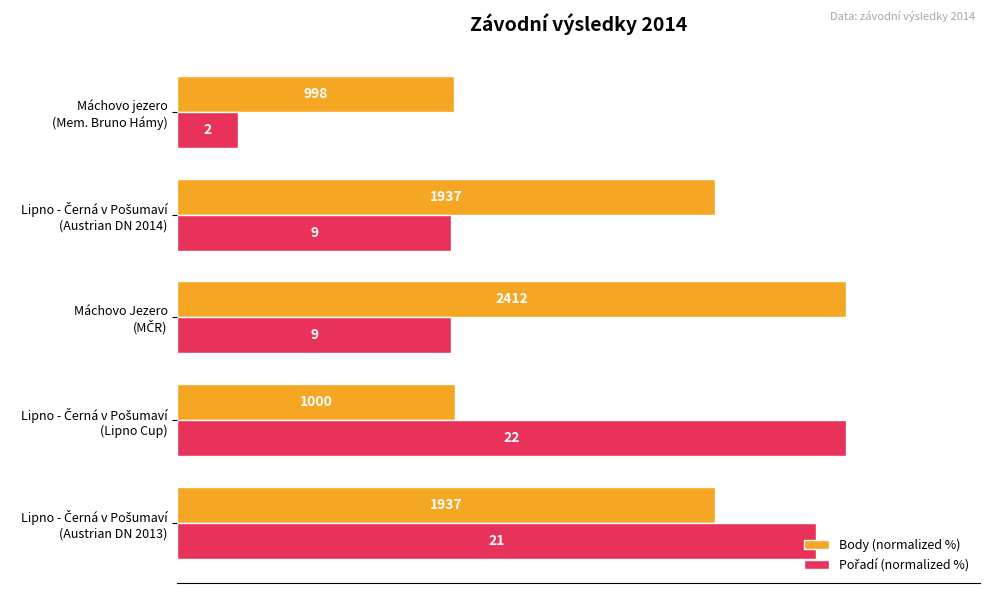

How many groups of bars are there?

5